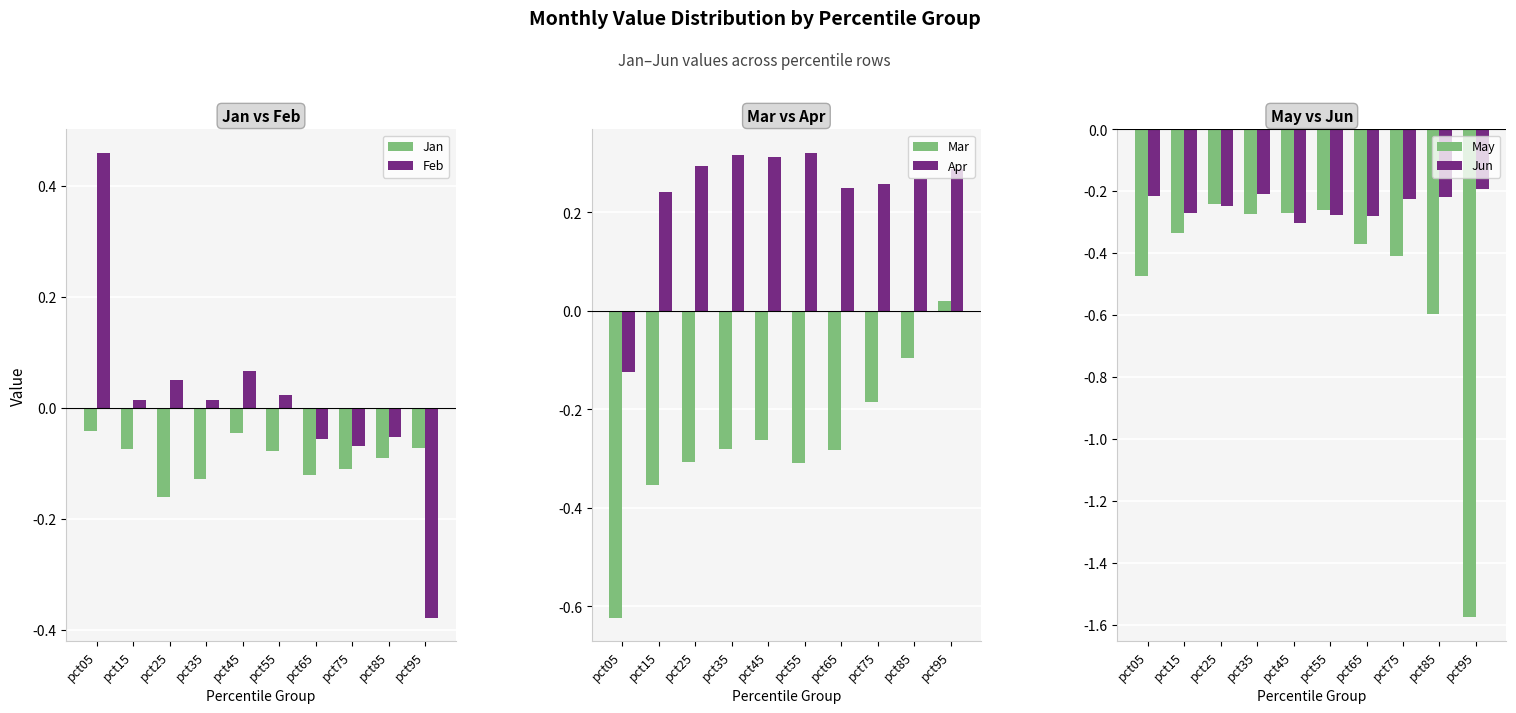

The May series shows -0.1 at pct55. True or false?

False